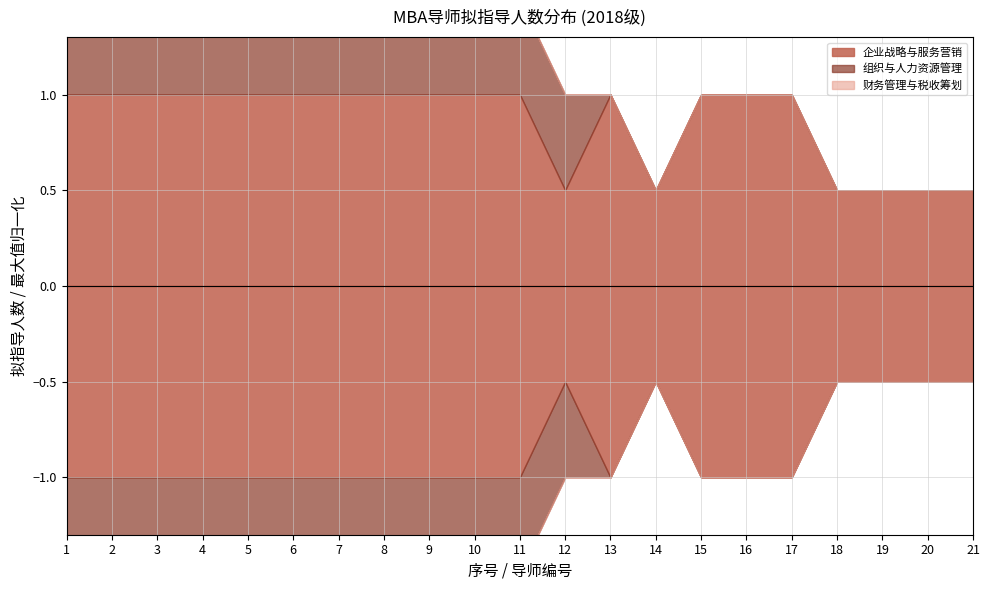

Reading right to left, what are all the values shown in this chart?

企业战略与服务营销: 21=4	20=4	19=4	18=4	17=8	16=8	15=8	14=4	13=8	12=4	11=8	10=8	9=8	8=8	7=8	6=8	5=8	4=8	3=8	2=8	1=8
组织与人力资源管理: 21=0	20=0	19=0	18=0	17=0	16=0	15=0	14=0	13=0	12=4	11=4	10=8	9=4	8=4	7=8	6=8	5=8	4=8	3=8	2=8	1=8
财务管理与税收筹划: 21=0	20=0	19=0	18=0	17=0	16=0	15=0	14=0	13=0	12=0	11=0	10=0	9=0	8=0	7=0	6=0	5=0	4=0	3=8	2=8	1=8